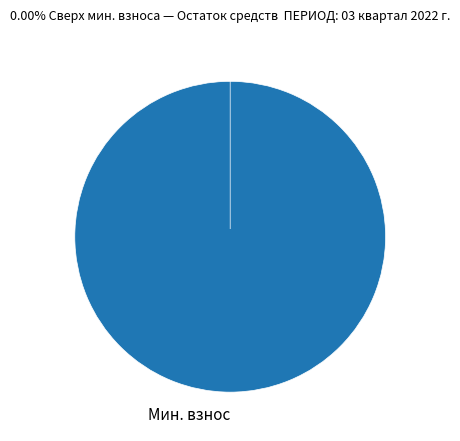

How many slices are in this pie chart?

2